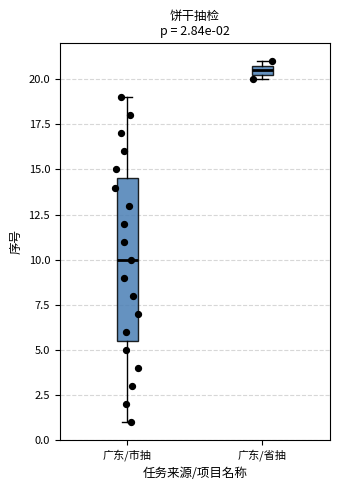

Which box is the tallest, from its lower edge to its upper edge?

广东/市抽